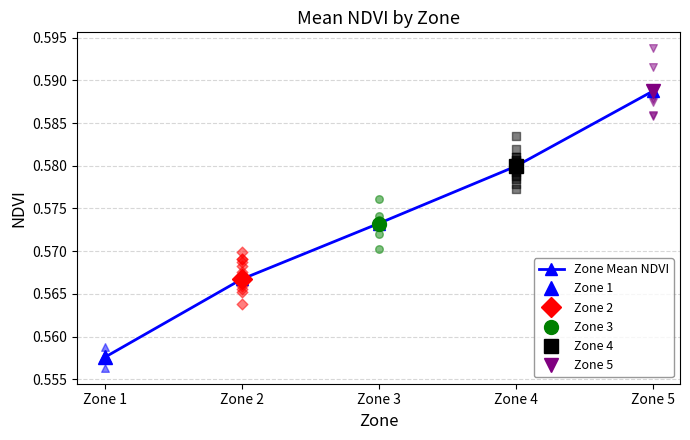

Which has a higher value, Zone 1 or Zone 5?

Zone 5